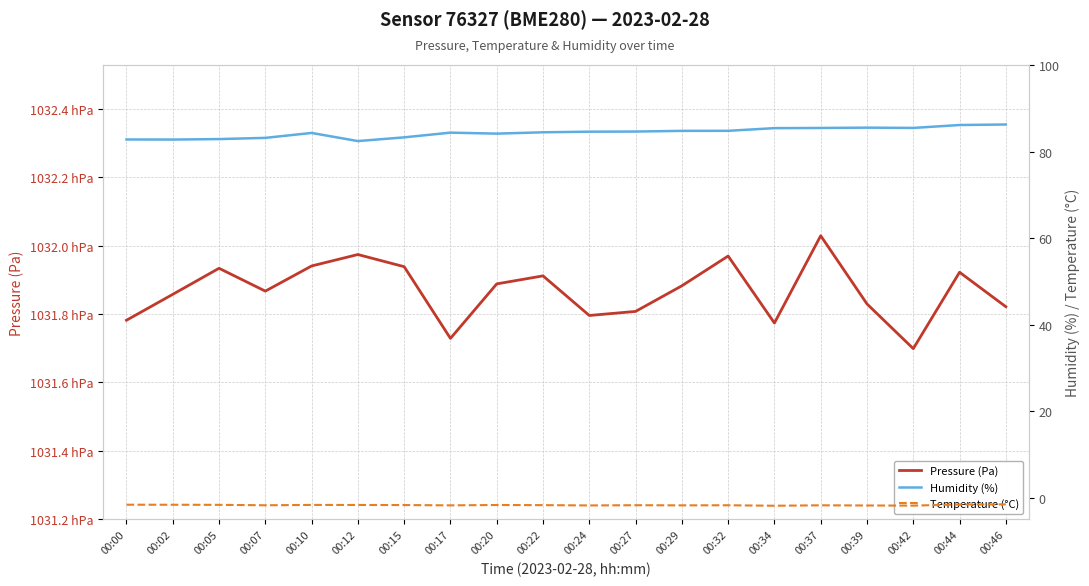

What is the average value of the Temperature (°C) series?

-1.7